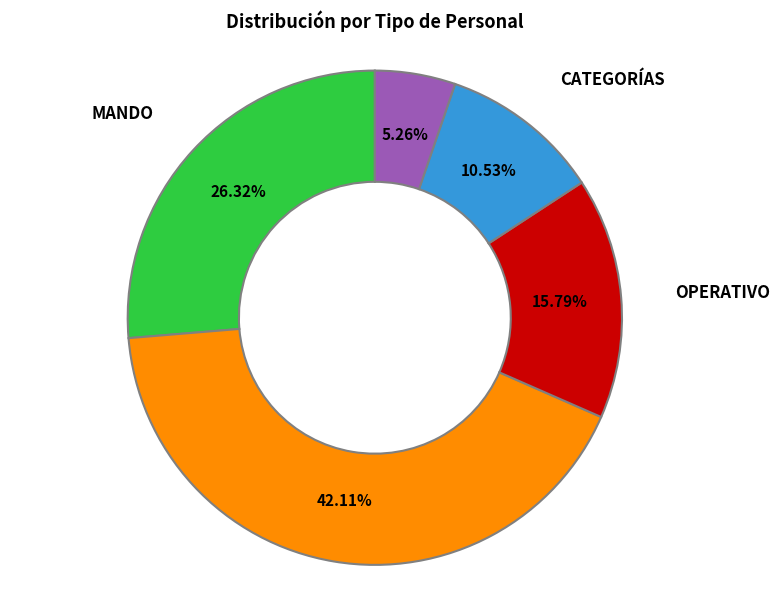

How many slices are in this pie chart?

5